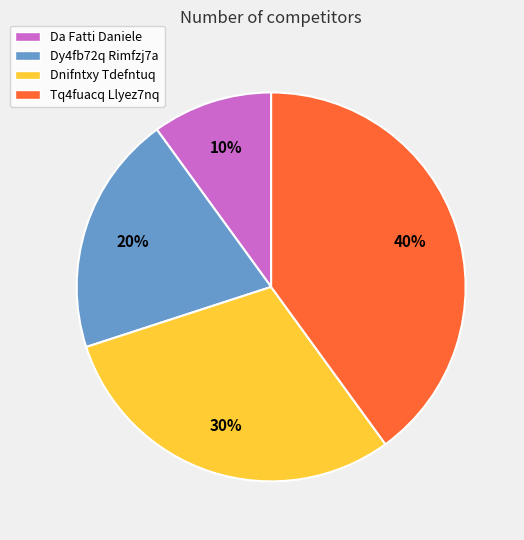

Does Tq4fuacq Llyez7nq represent more than half of the total?

No